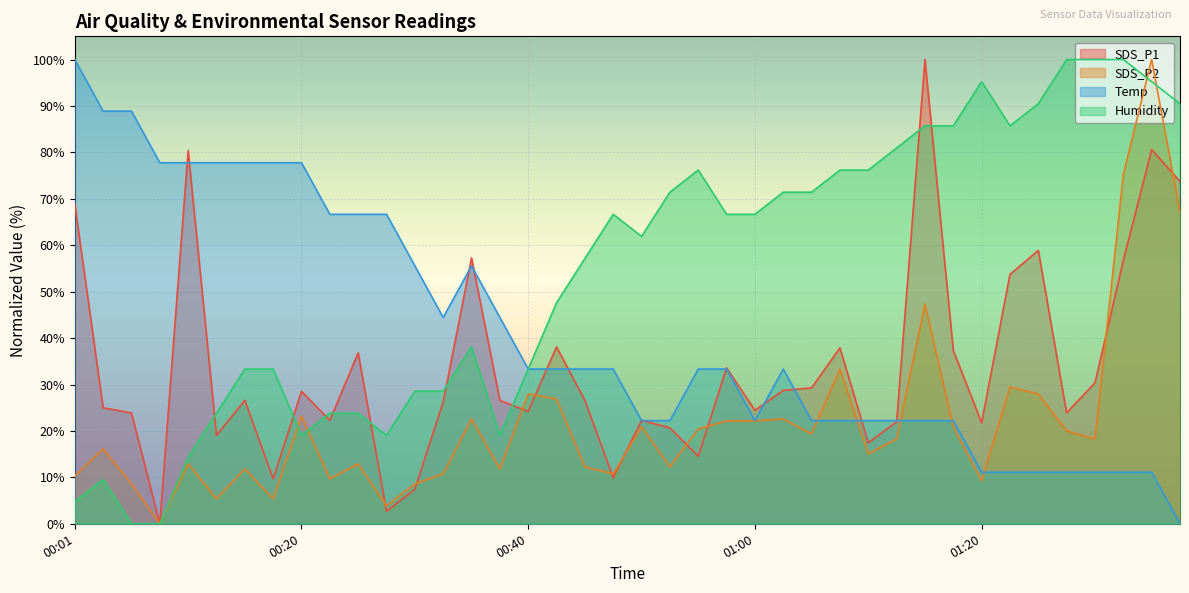

What is the total value across all series at 01:08?

169.6